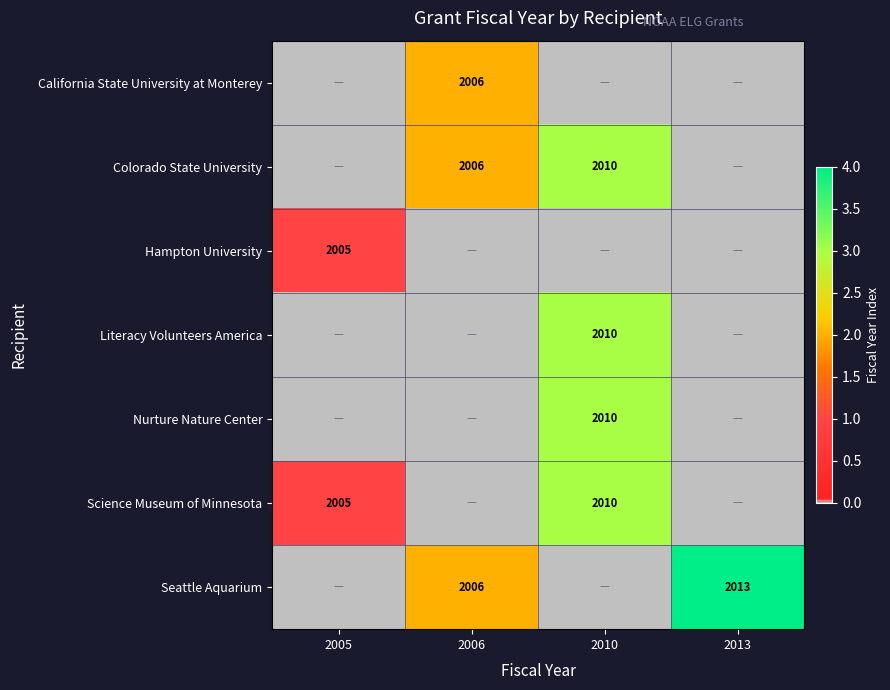

How many distinct data groups are displayed?

7